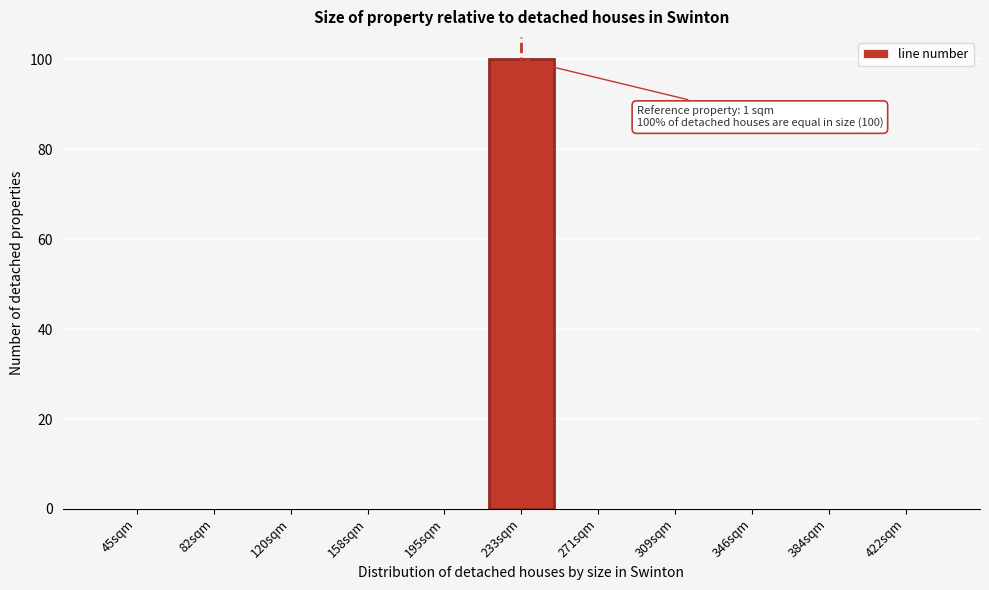

Reading left to right, extract all data points from this chart.

45sqm=0	82sqm=0	120sqm=0	158sqm=0	195sqm=0	233sqm=100	271sqm=0	309sqm=0	346sqm=0	384sqm=0	422sqm=0